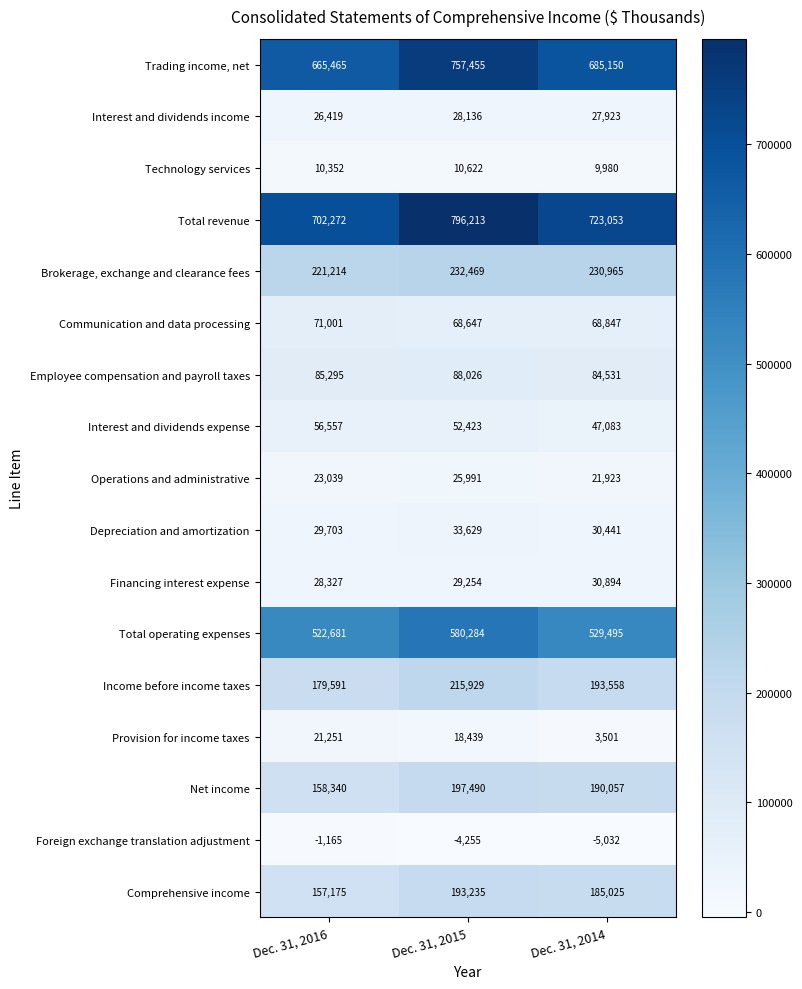

What is the sum of all Employee compensation and payroll taxes values?

257852